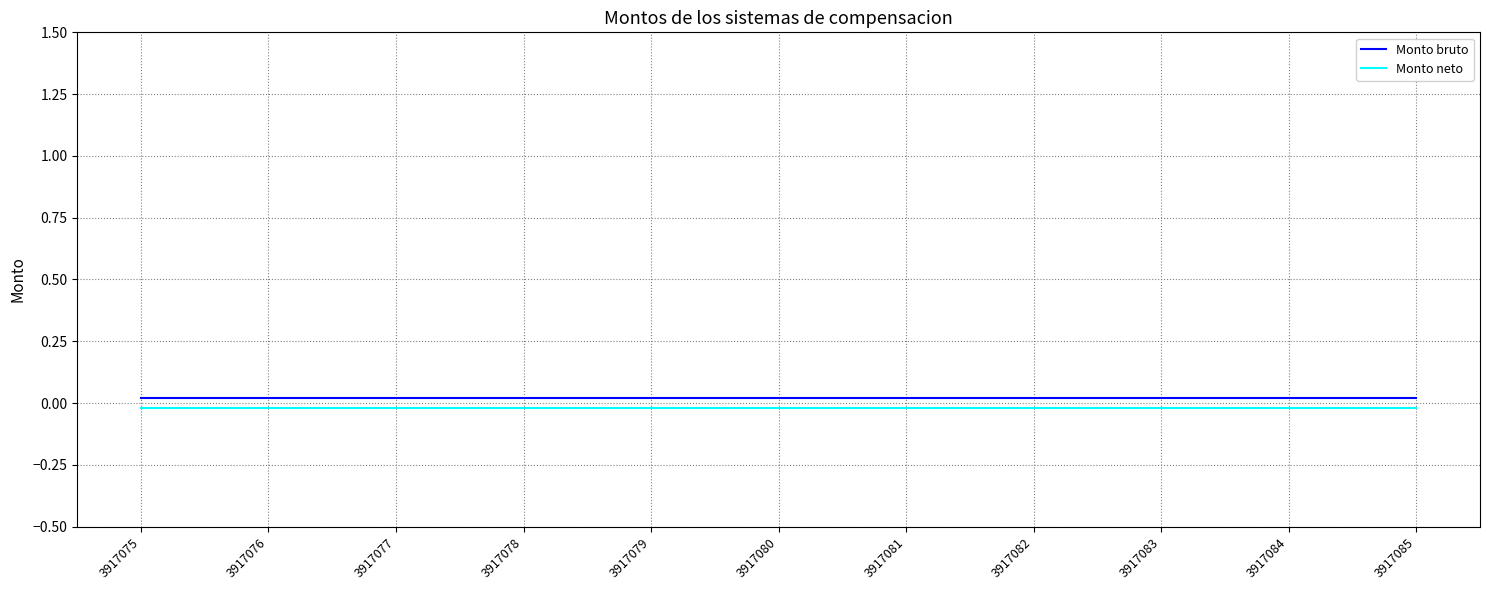

What are all the series names shown in the legend?

Monto bruto, Monto neto